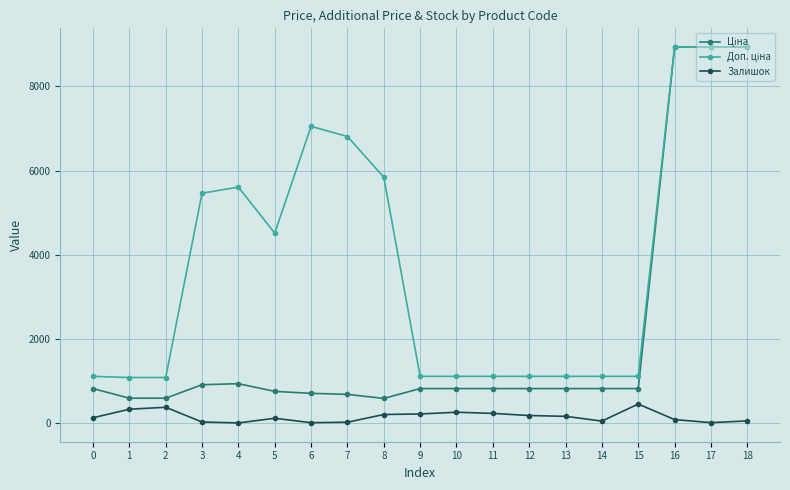

What is the maximum value shown in the chart?

8934.1